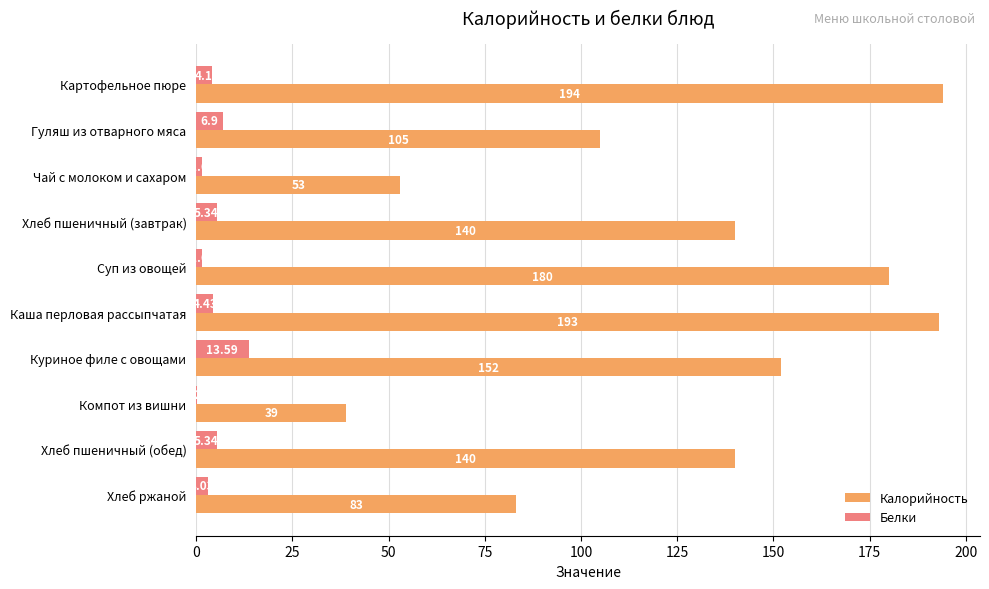

Which series has the largest range (max minus min)?

Калорийность